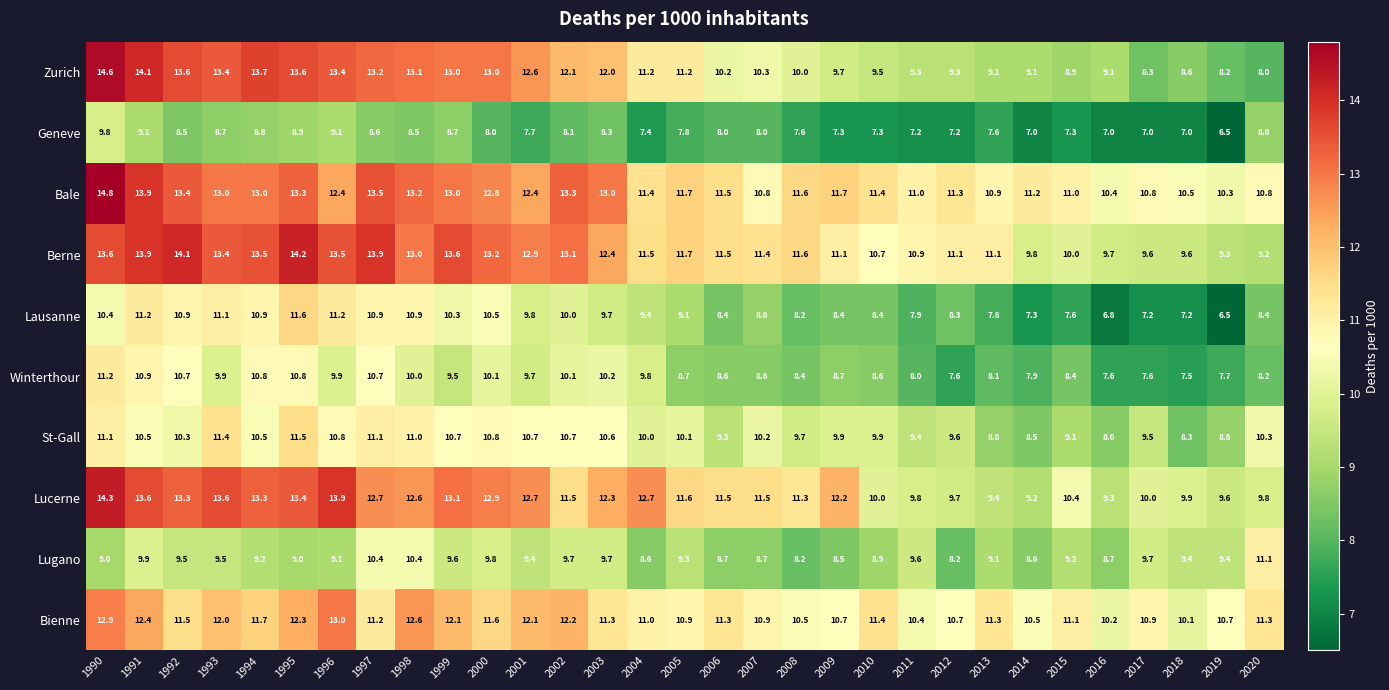

What is the minimum value for Bale?

10.3